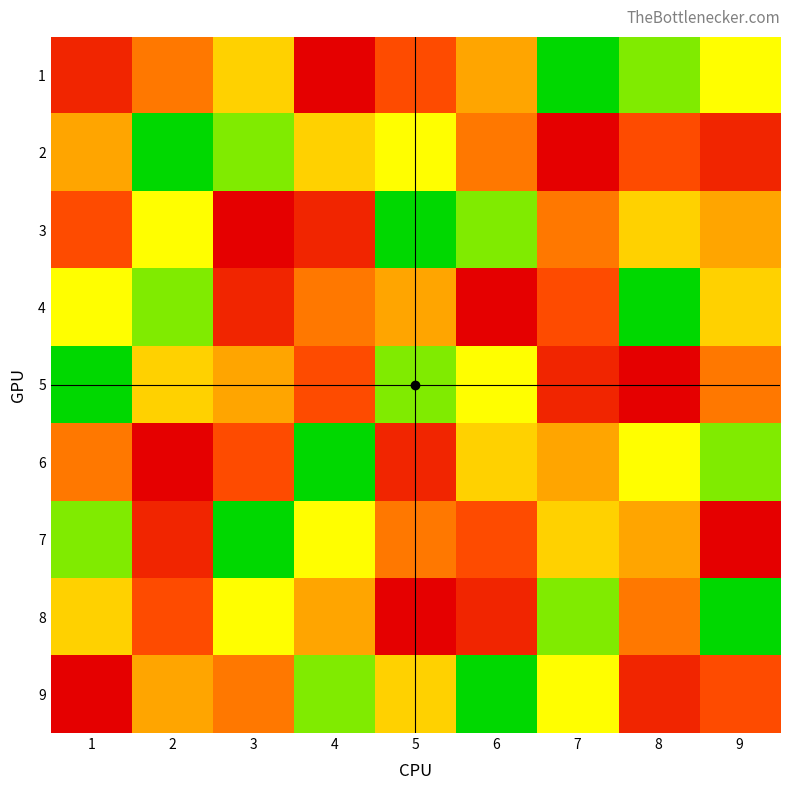

Reading left to right, list all the values displayed in this chart.

1: 1=8	2=6	3=4	4=9	5=7	6=5	7=1	8=2	9=3
2: 1=5	2=1	3=2	4=4	5=3	6=6	7=9	8=7	9=8
3: 1=7	2=3	3=9	4=8	5=1	6=2	7=6	8=4	9=5
4: 1=3	2=2	3=8	4=6	5=5	6=9	7=7	8=1	9=4
5: 1=1	2=4	3=5	4=7	5=2	6=3	7=8	8=9	9=6
6: 1=6	2=9	3=7	4=1	5=8	6=4	7=5	8=3	9=2
7: 1=2	2=8	3=1	4=3	5=6	6=7	7=4	8=5	9=9
8: 1=4	2=7	3=3	4=5	5=9	6=8	7=2	8=6	9=1
9: 1=9	2=5	3=6	4=2	5=4	6=1	7=3	8=8	9=7